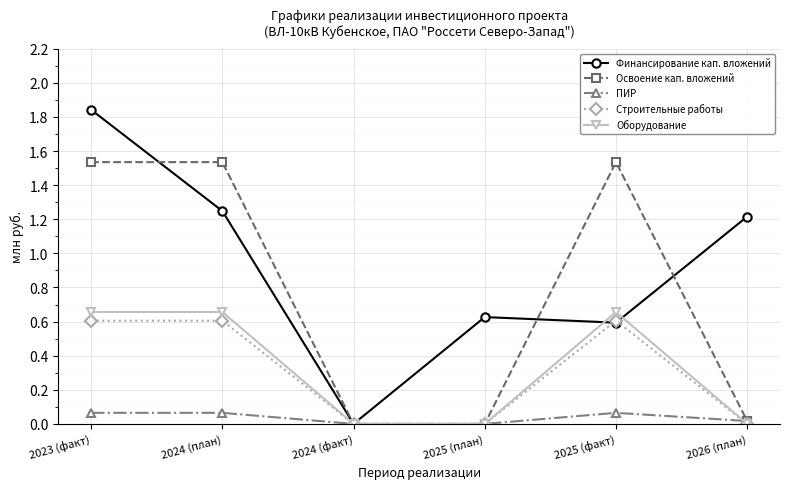

What is the label of the 5th point from the left?

2025 (факт)